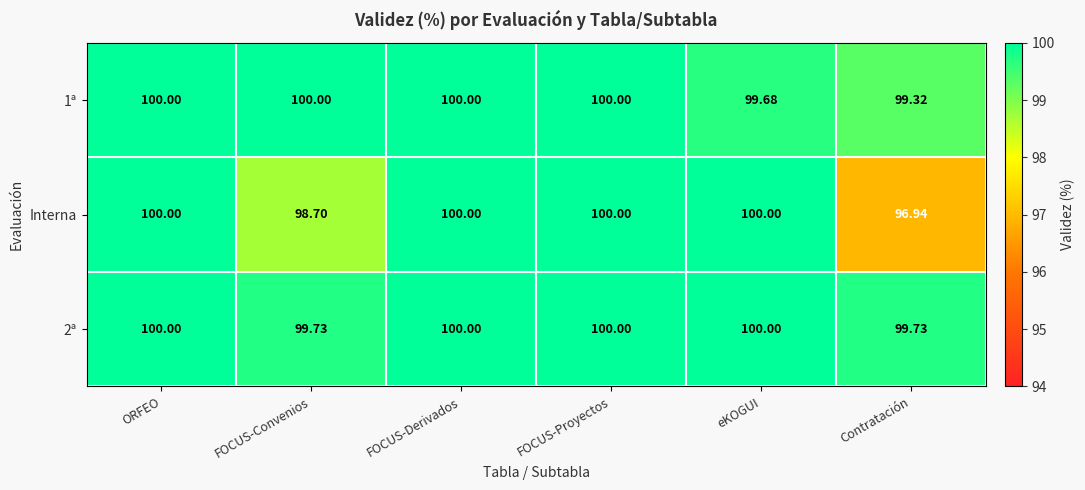

Is the value of 1ª at FOCUS-Convenios greater than the value of Interna at FOCUS-Convenios?

Yes